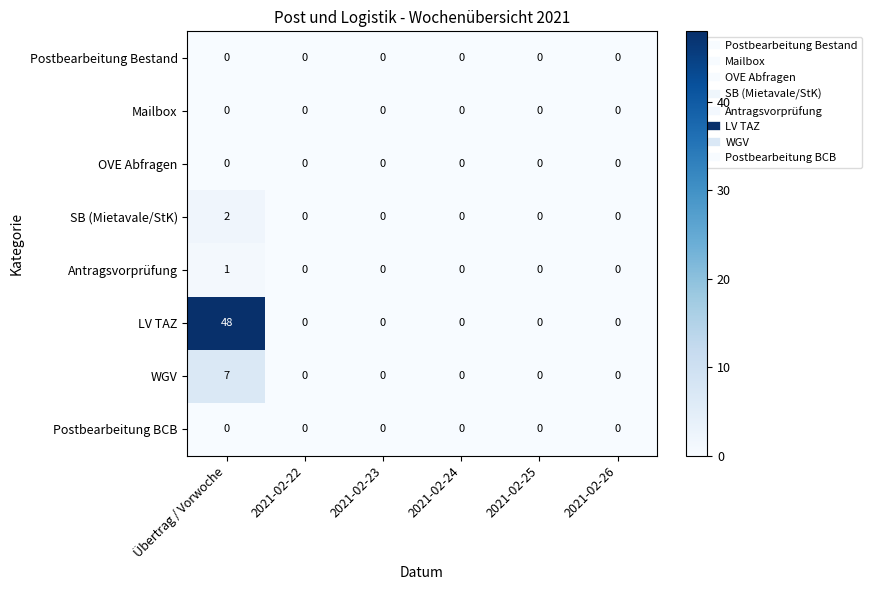

Which series has the widest spread of values?

LV TAZ